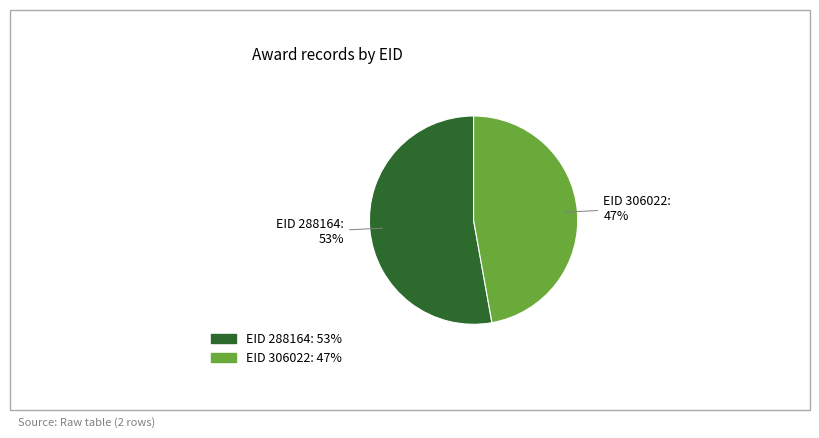

Does any single category account for the majority?

Yes